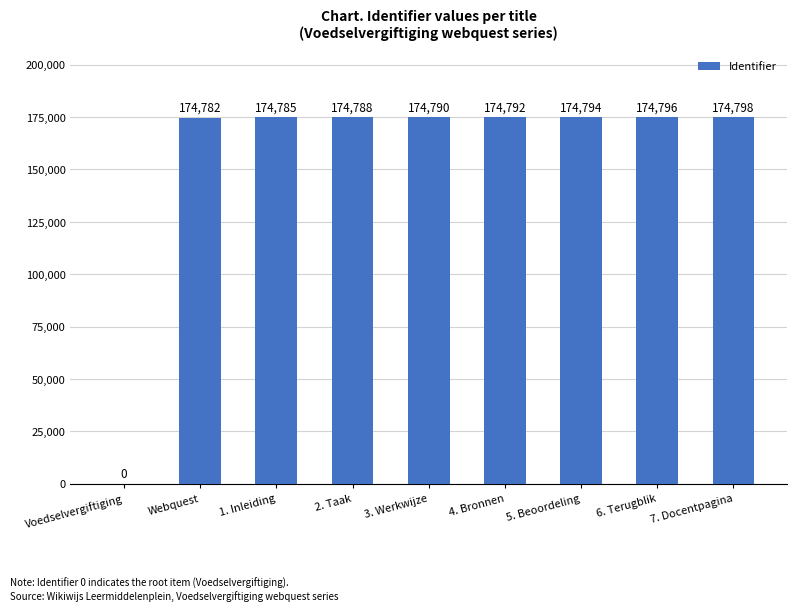

How many values are above zero?

8